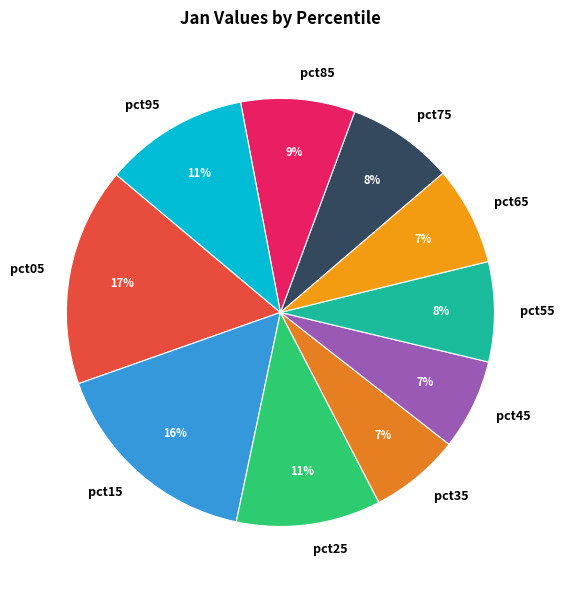

Is there any slice that represents more than half of the pie?

No